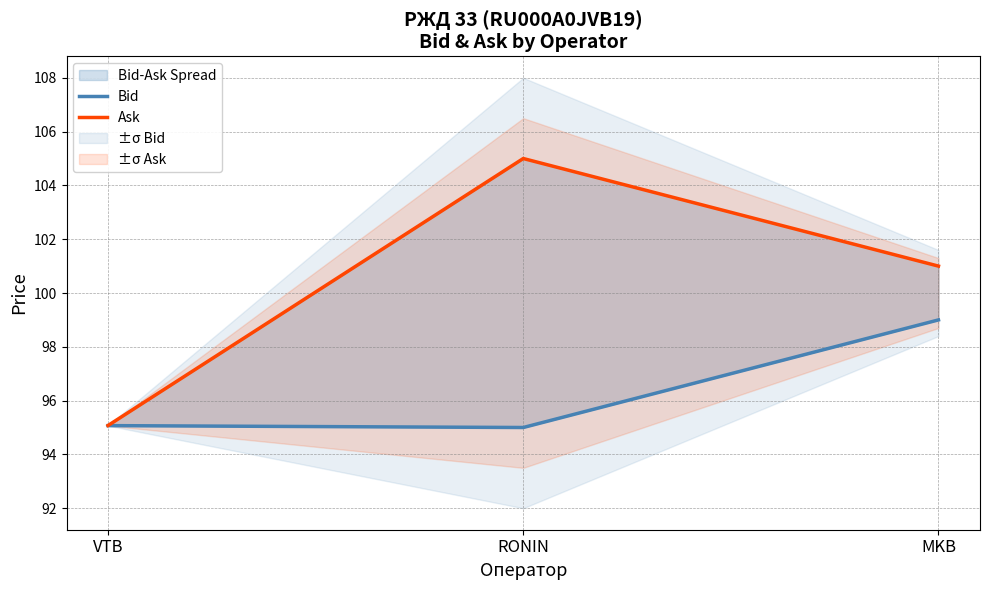

Reading right to left, transcribe all the data shown in this chart.

Bid: MKB=99.0	RONIN=95.0	VTB=95.1
Ask: MKB=101.0	RONIN=105.0	VTB=95.1